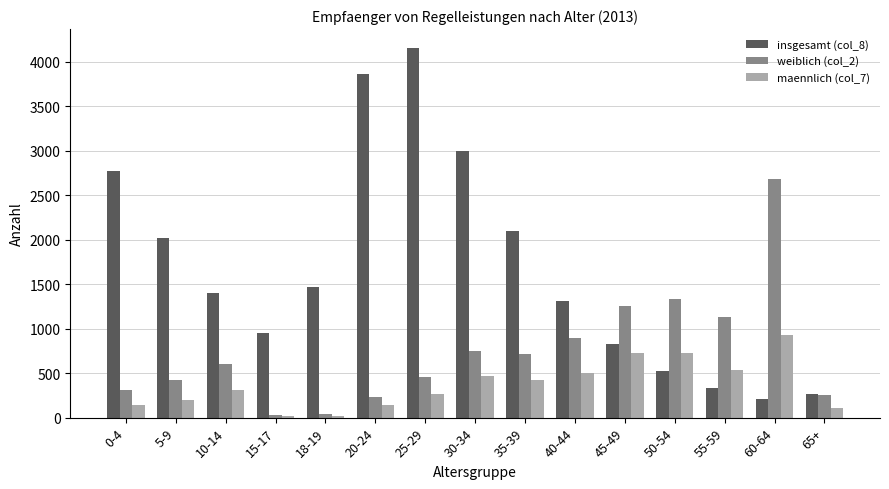

What is the sum of the insgesamt (col_8) values at 30-34 and 18-19?

4462